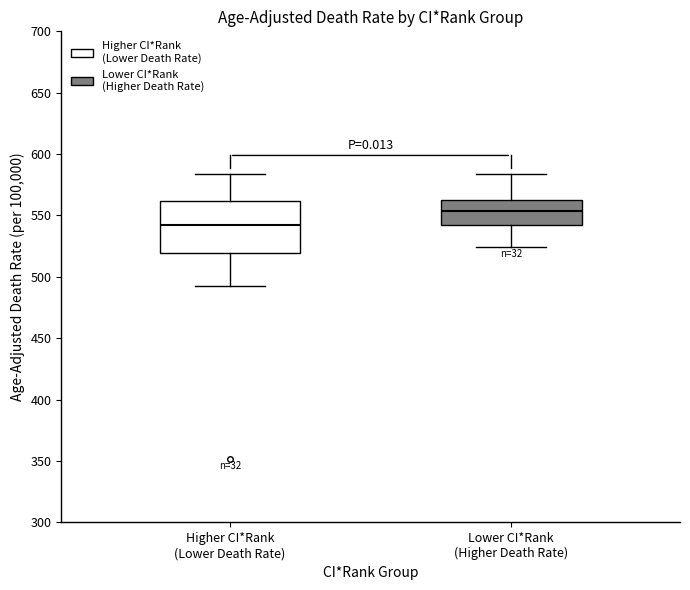

Which box's median line is the highest?

Lower CI*Rank (Higher Death Rate)